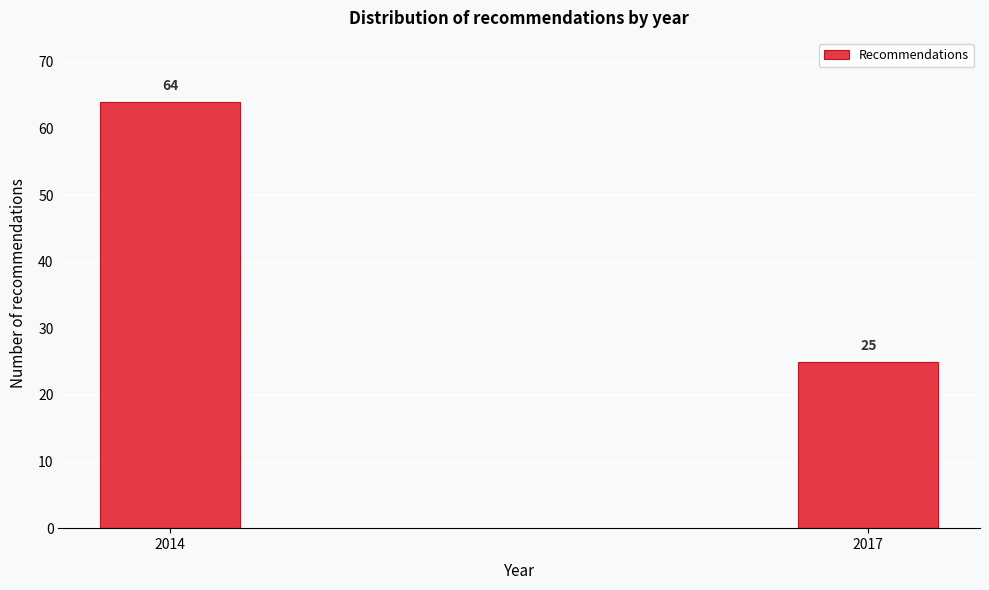

Reading left to right, what are all the values shown in this chart?

64	25